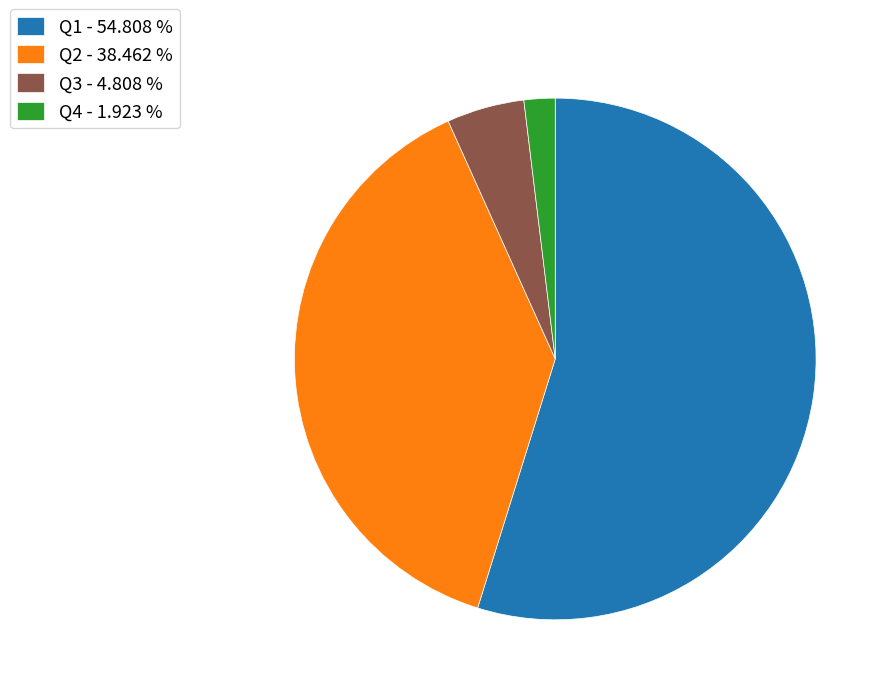

Which has a higher value, Q2 or Q3?

Q2